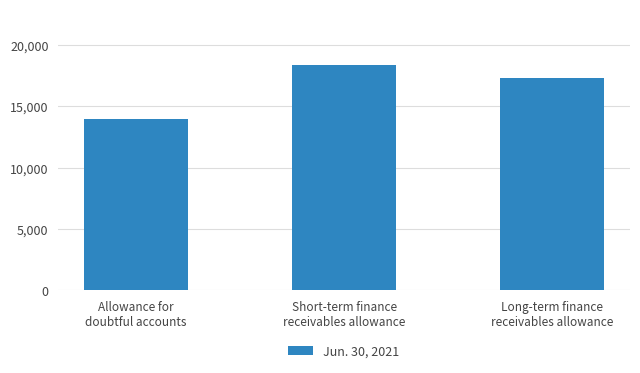

Does the chart contain any negative values?

No